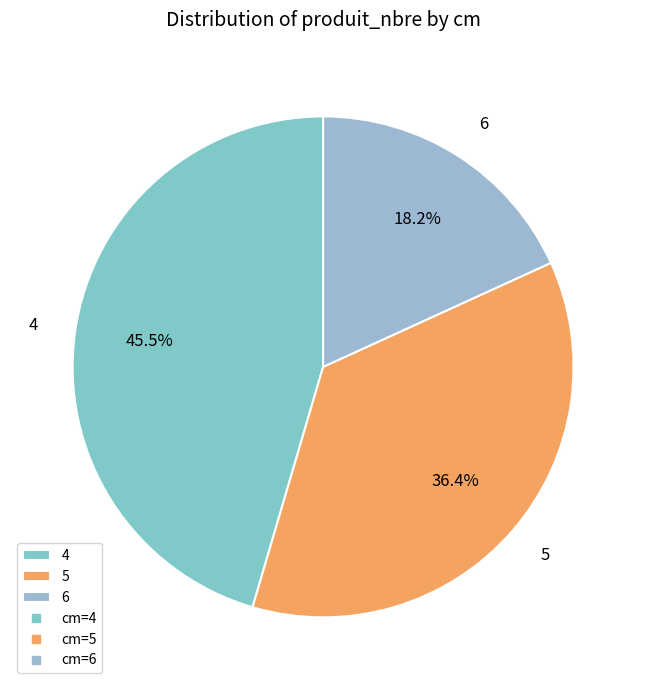

What is the ratio of the value at 4 to the value at 5?

1.2